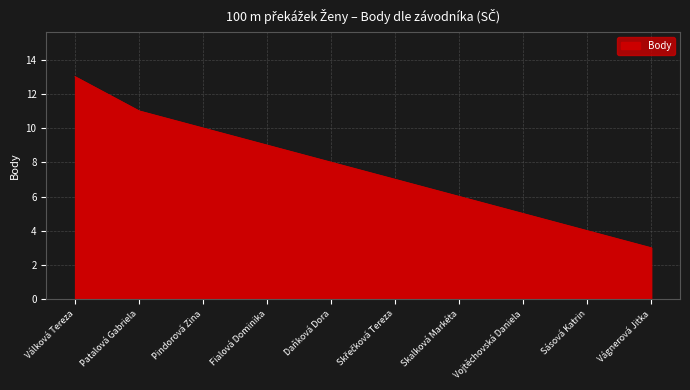

What is the maximum value shown in the chart?

13